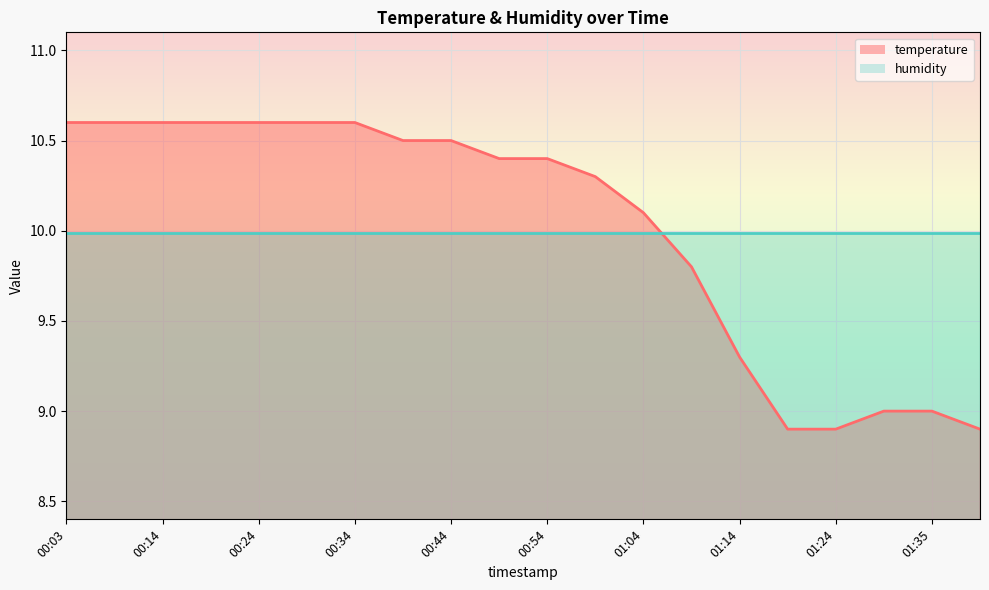

Reading left to right, list all the values displayed in this chart.

10.6	10.6	10.6	10.6	10.6	10.6	10.6	10.5	10.5	10.4	10.4	10.3	10.1	9.8	9.3	8.9	8.9	9.0	9.0	8.9